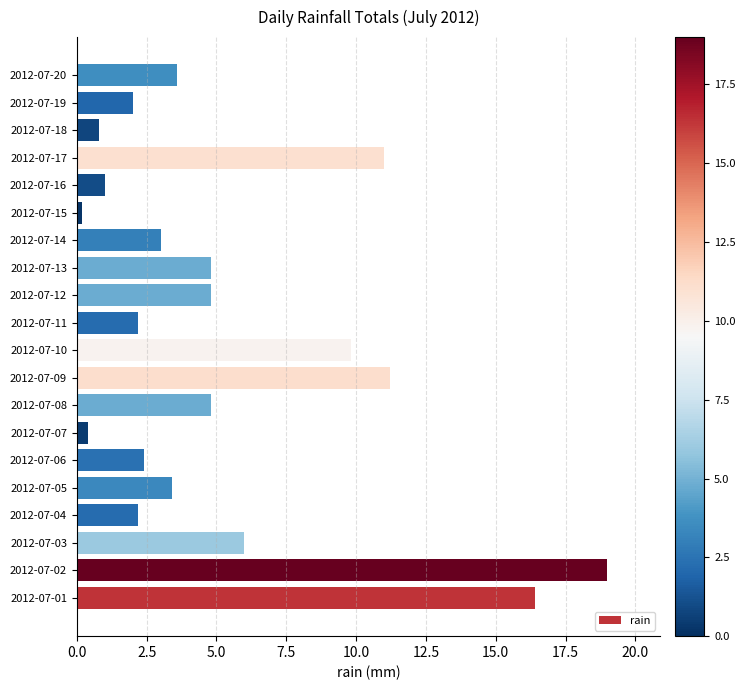

Are the bars grouped side by side (vs. stacked)?

No